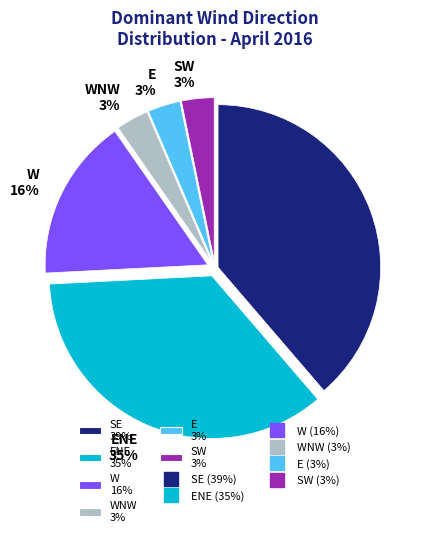

To the nearest percent, what is the combined percentage of SW 3% and E 3%?

6%